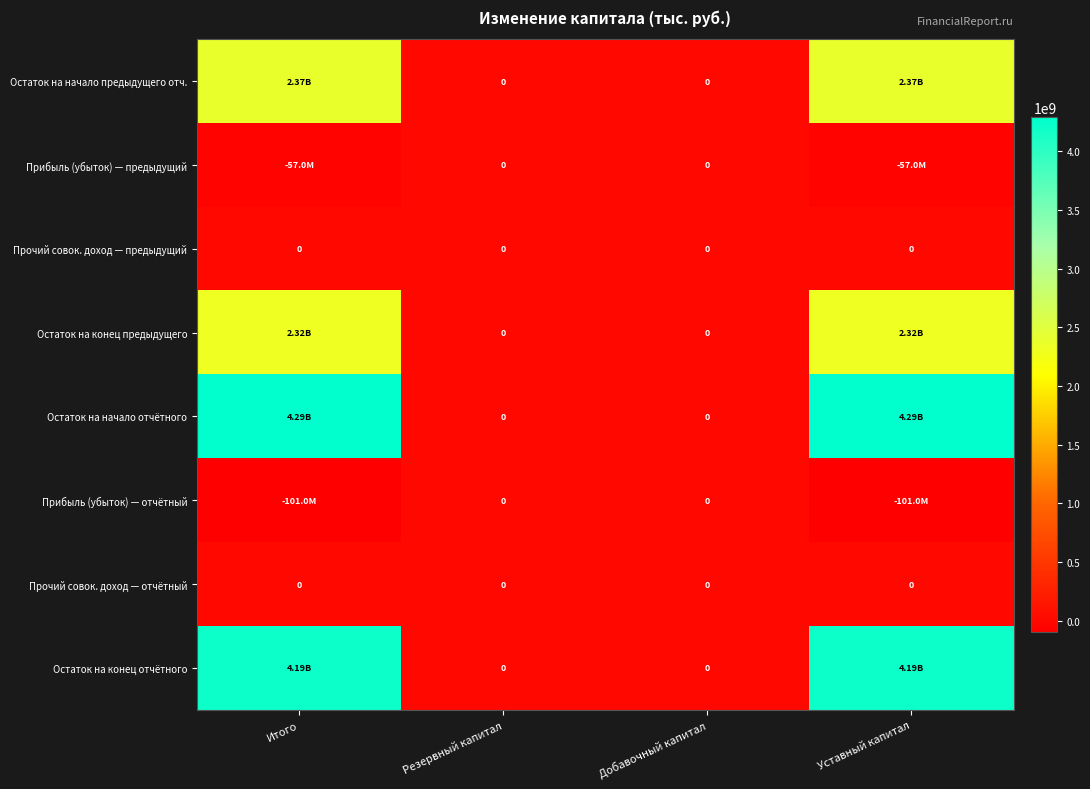

True or false: Прочий совок. доход — предыдущий has a value of 0.0 at Итого.

True